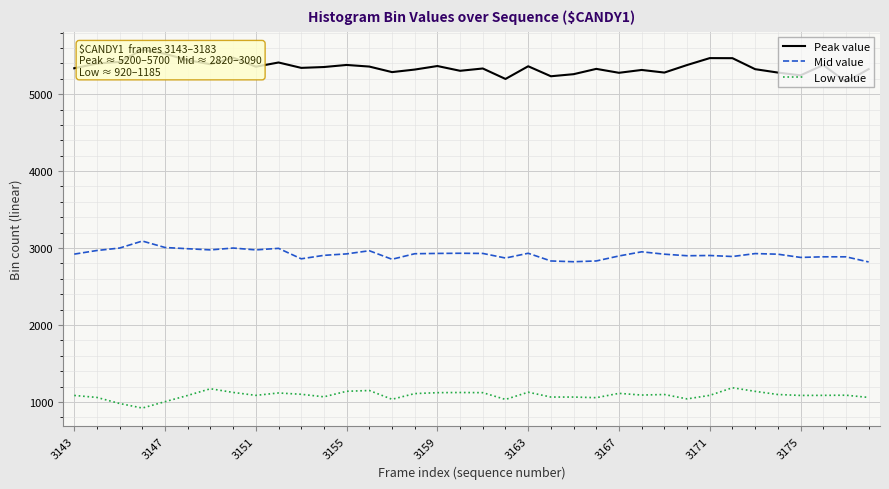

What is the maximum value for Low value?

1184